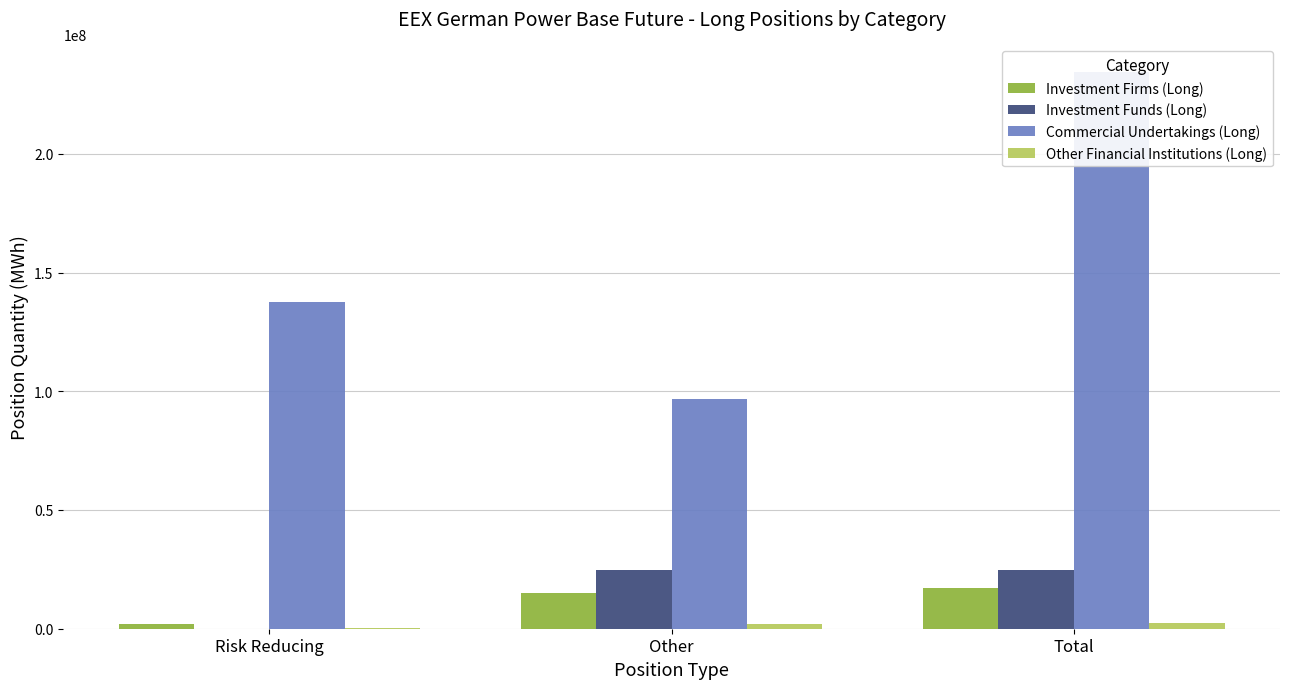

The value of Investment Funds (Long) at Risk Reducing is 1824.0. True or false?

True